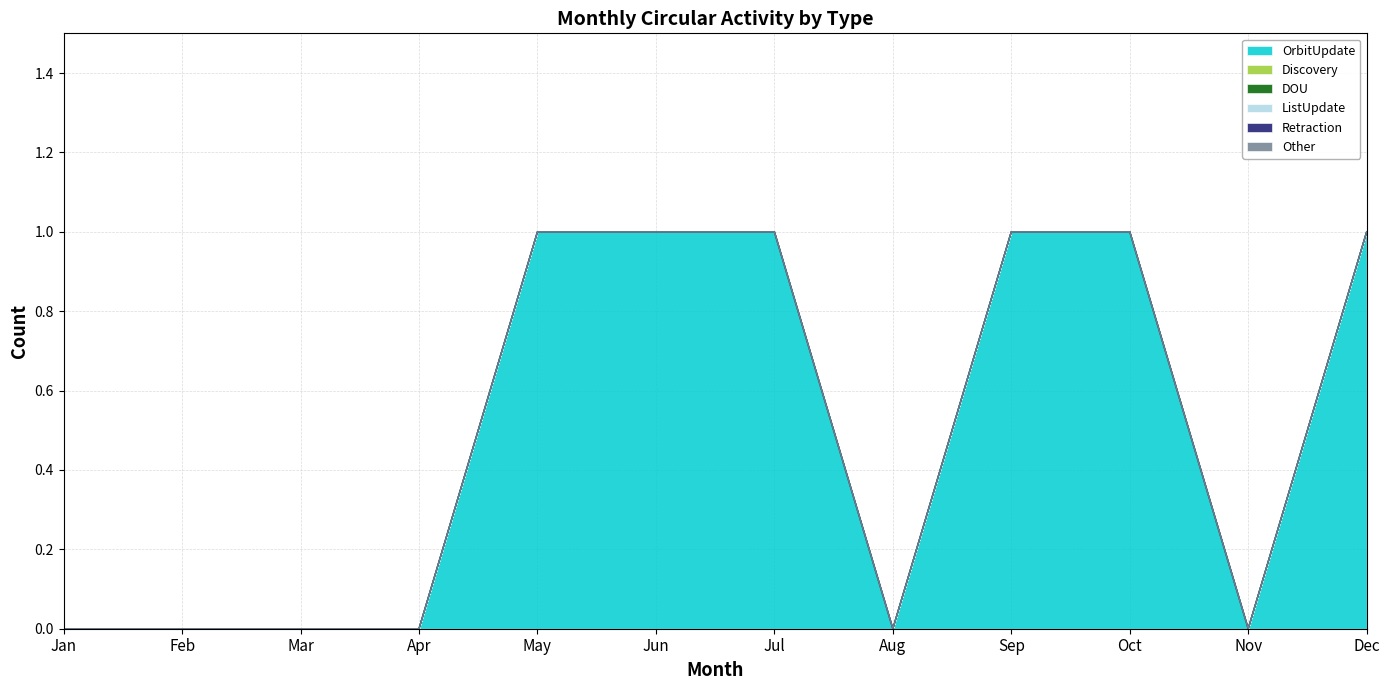

What are all the series names shown in the legend?

OrbitUpdate, Discovery, DOU, ListUpdate, Retraction, Other